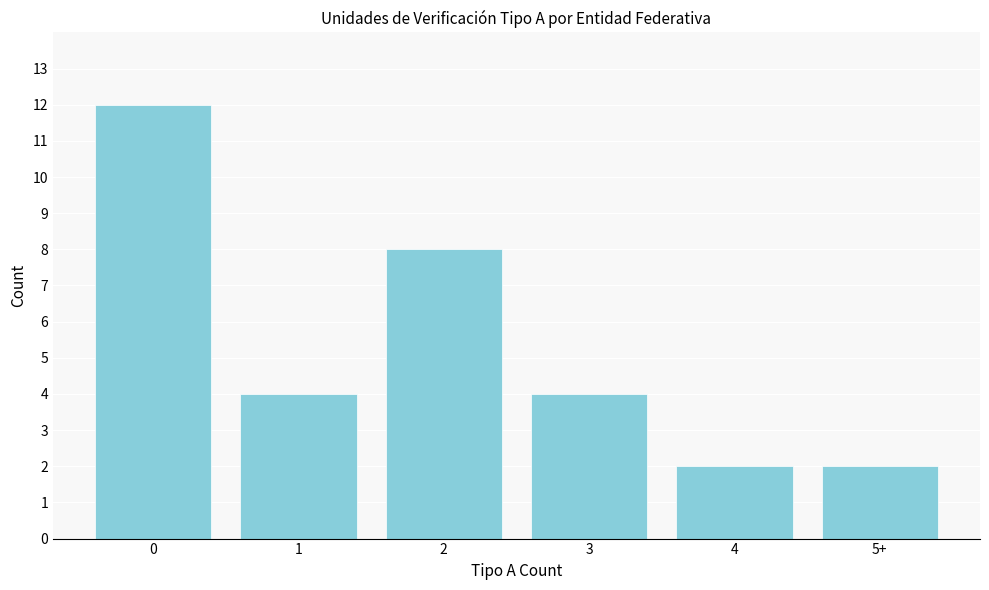

Reading left to right, extract all data points from this chart.

0=12	1=4	2=8	3=4	4=2	5+=2